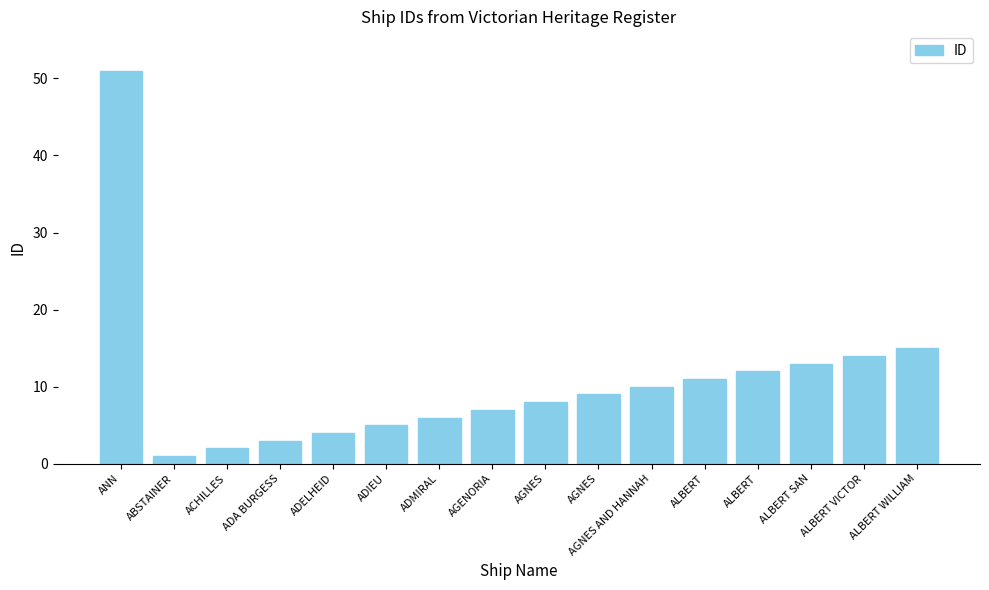

The value at ADELHEID is 4. True or false?

True